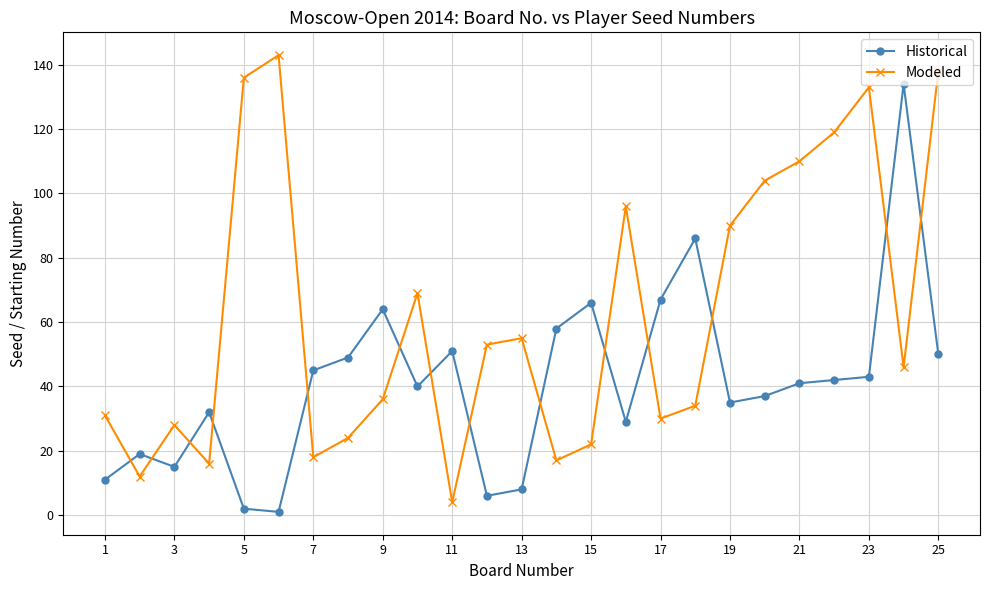

How many interior local peaks does the Modeled series have?

6